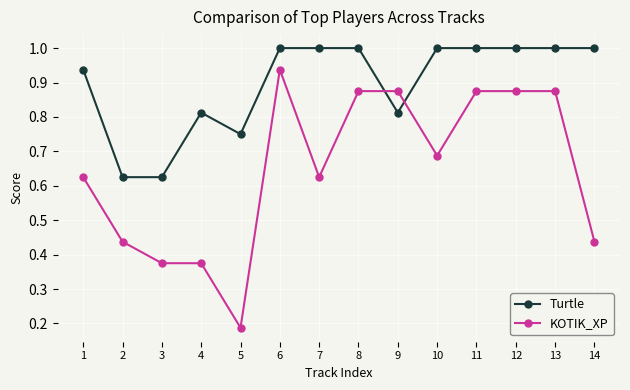

Rank the series at 1 from highest to lowest value.

Turtle, KOTIK_XP